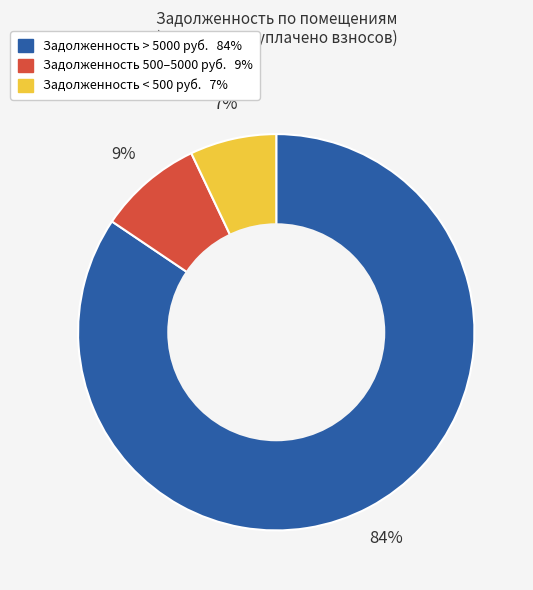

To the nearest percent, what is the average slice percentage?

33%